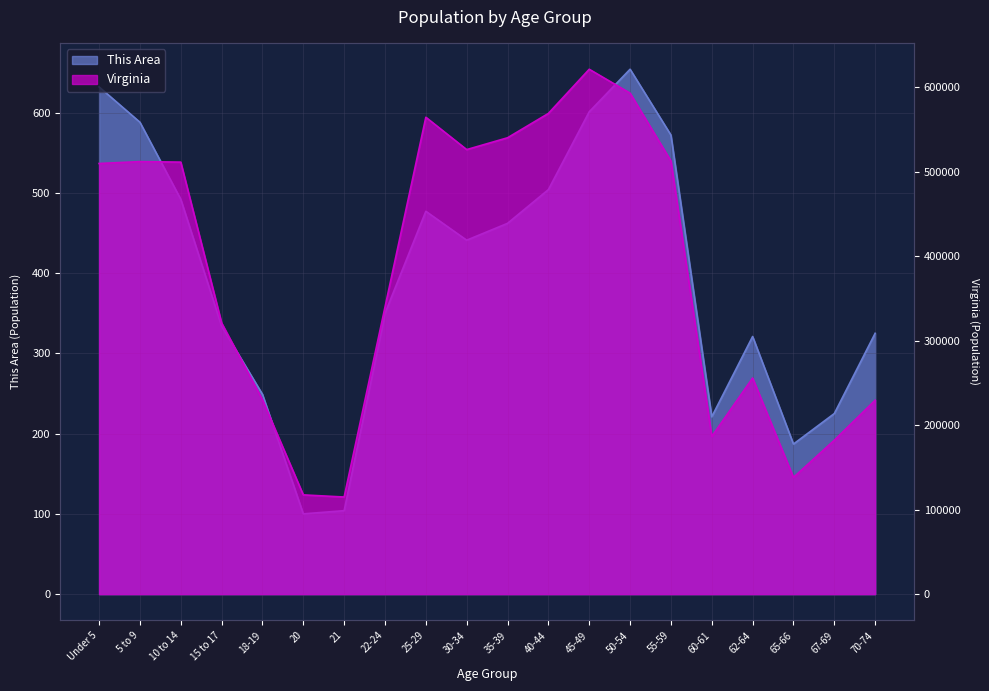

True or false: Virginia has a value of 138154 at 65-66.

True